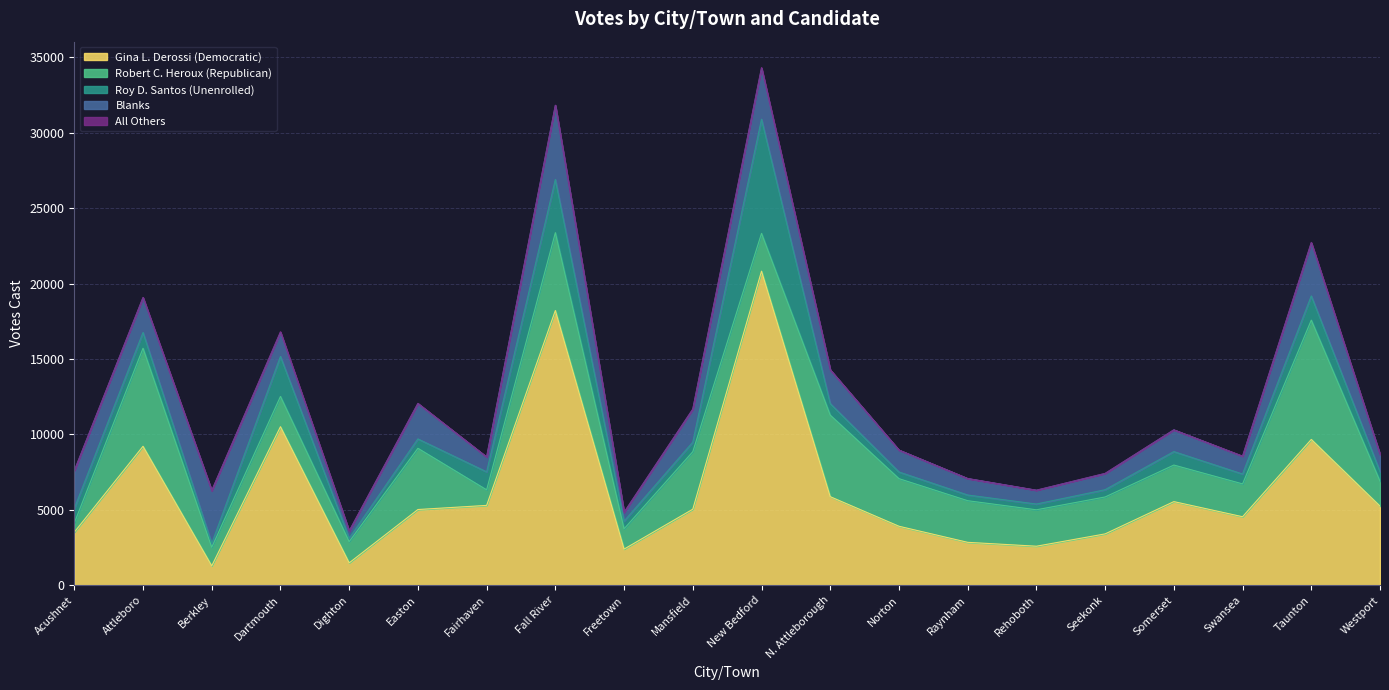

Which series has the largest total across all categories?

Gina L. Derossi (Democratic)